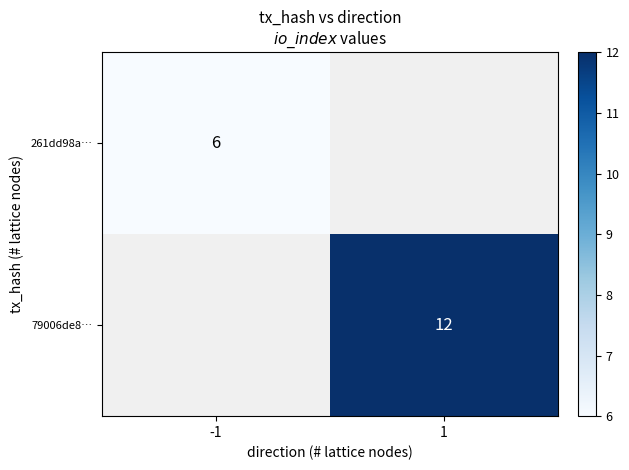

Is it true that 261dd98a… equals 2 at -1?

False